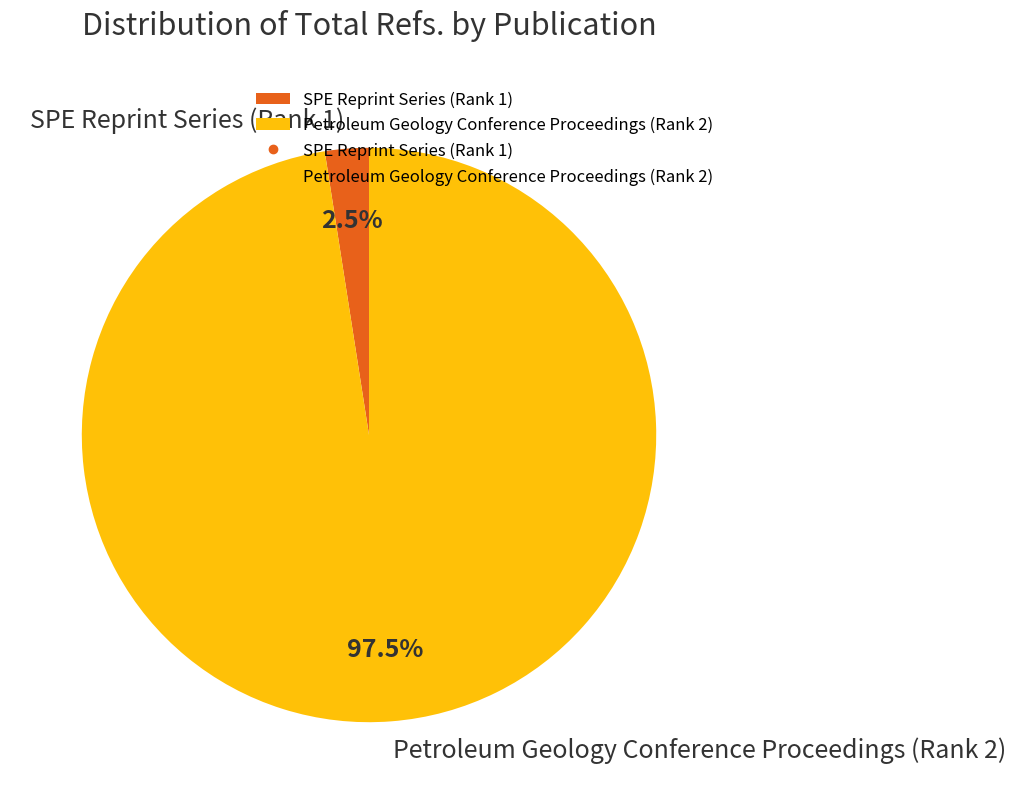

Which has a higher value, Petroleum Geology Conference Proceedings (Rank 2) or SPE Reprint Series (Rank 1)?

Petroleum Geology Conference Proceedings (Rank 2)